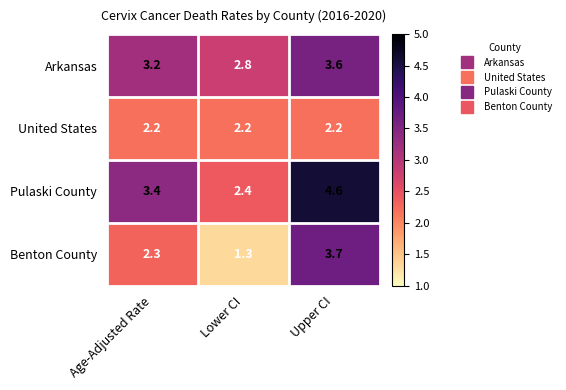

Read the Arkansas value at Age-Adjusted Rate.

3.2